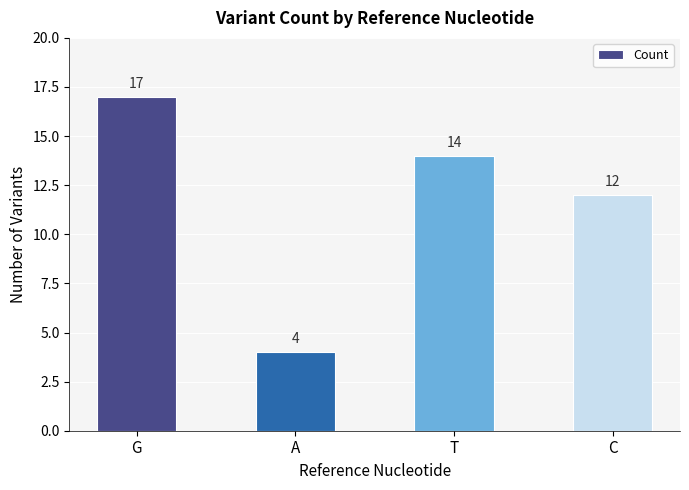

Is it true that the value at G is 25?

False